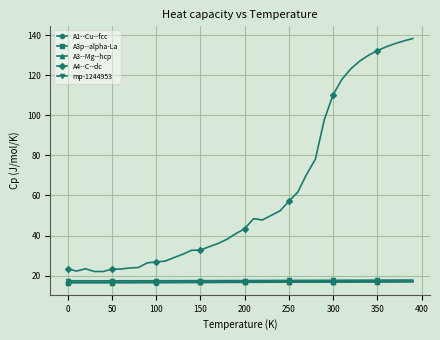

What is the minimum value shown in the chart?

16.5